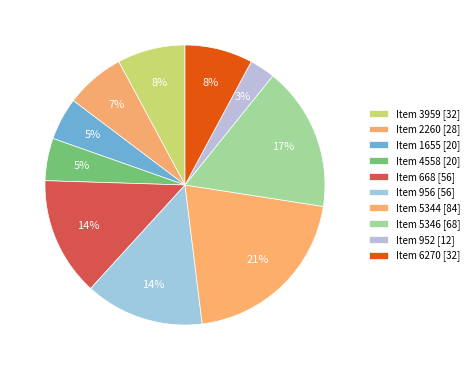

Count the number of slices in the pie.

10